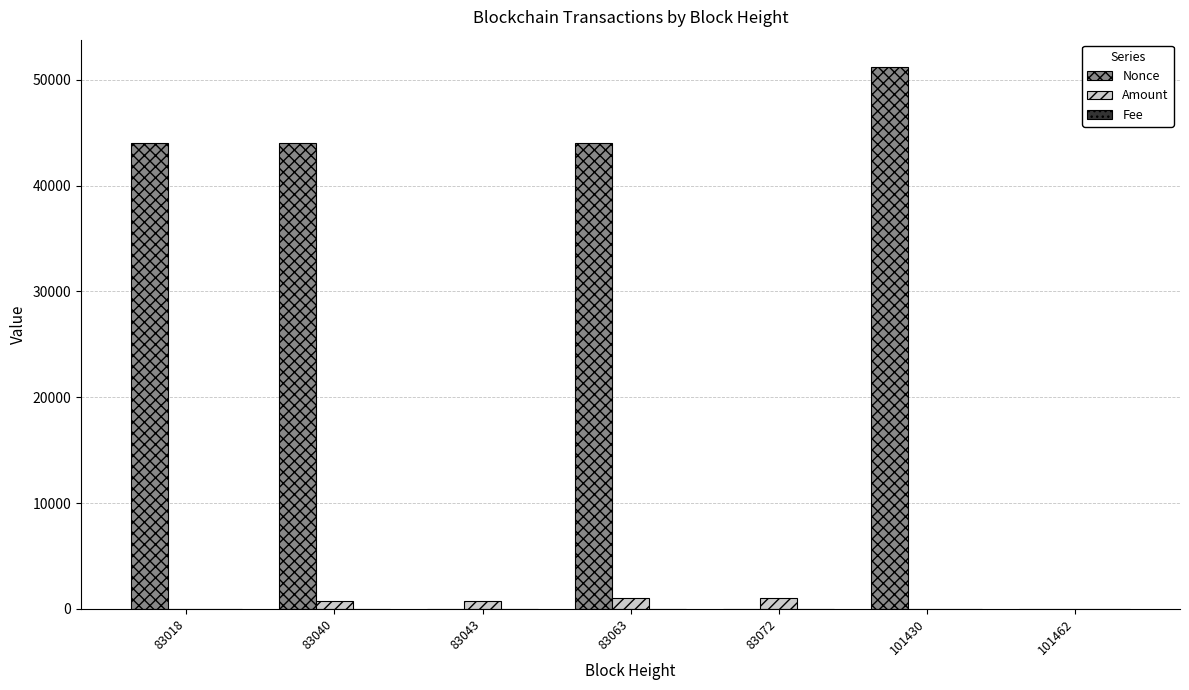

Are the bars grouped side by side (vs. stacked)?

Yes